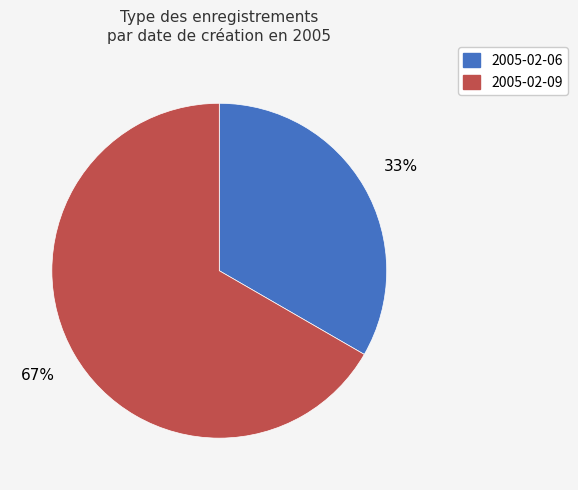

To the nearest percent, what is the average slice percentage?

50%